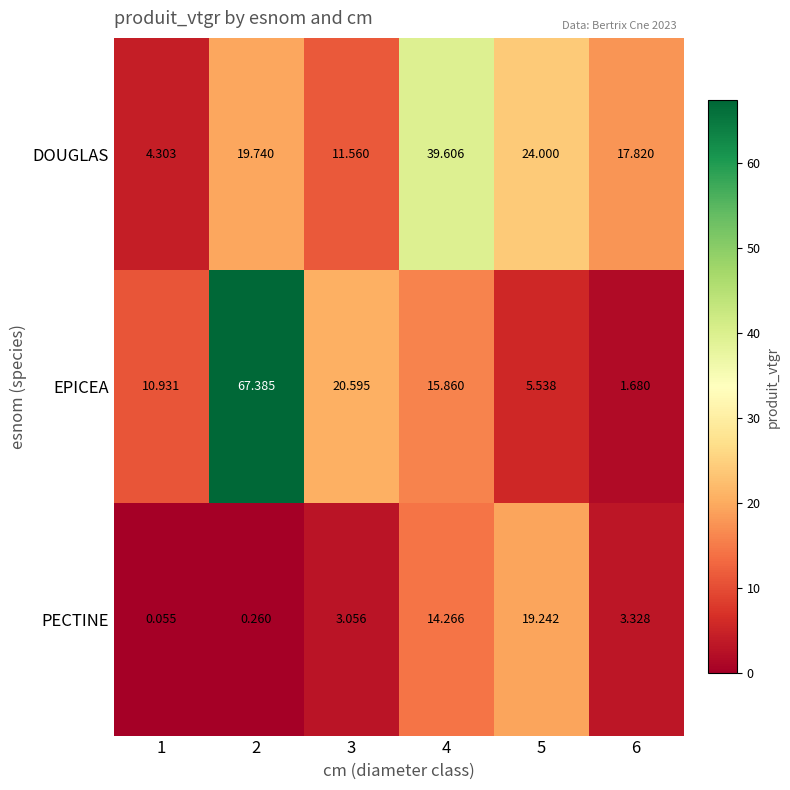

Which series has the largest total across all categories?

EPICEA